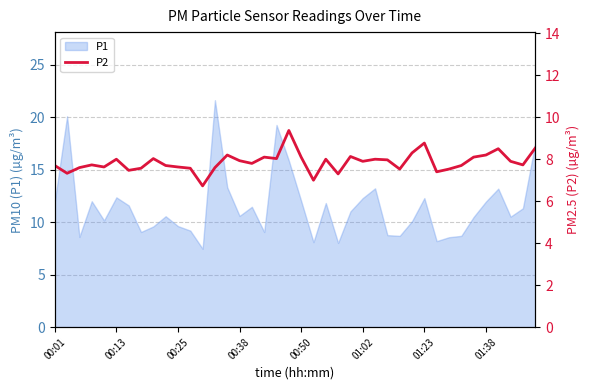

The value of P1 at 00:38 is 10.6. True or false?

True